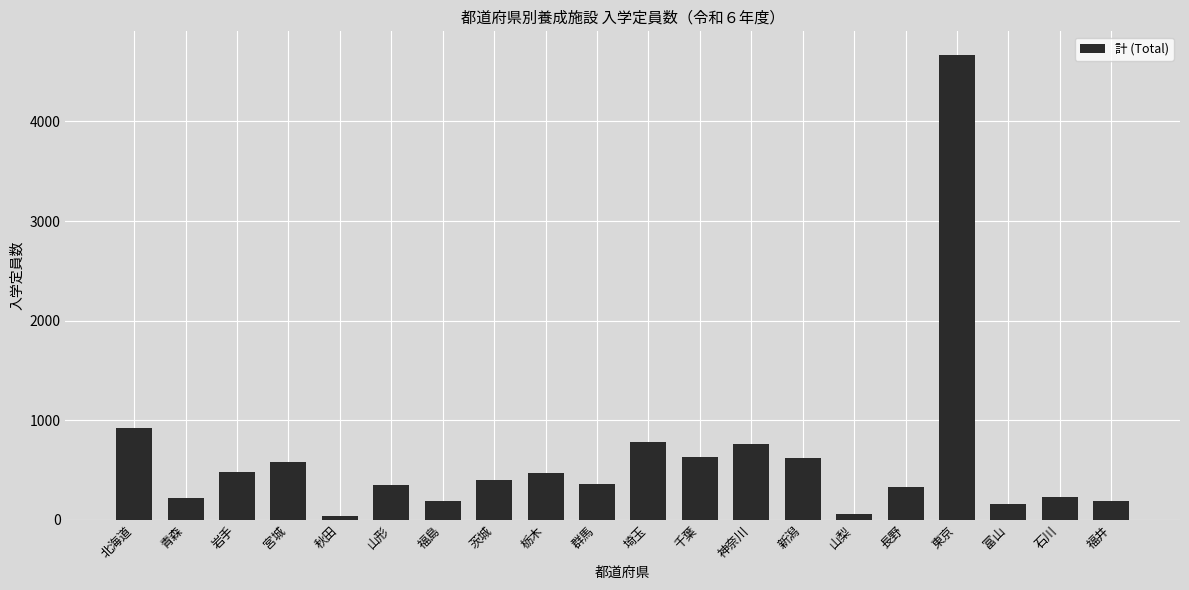

Approximately how many times larger is the value at 福井 compared to 岩手?

0.4